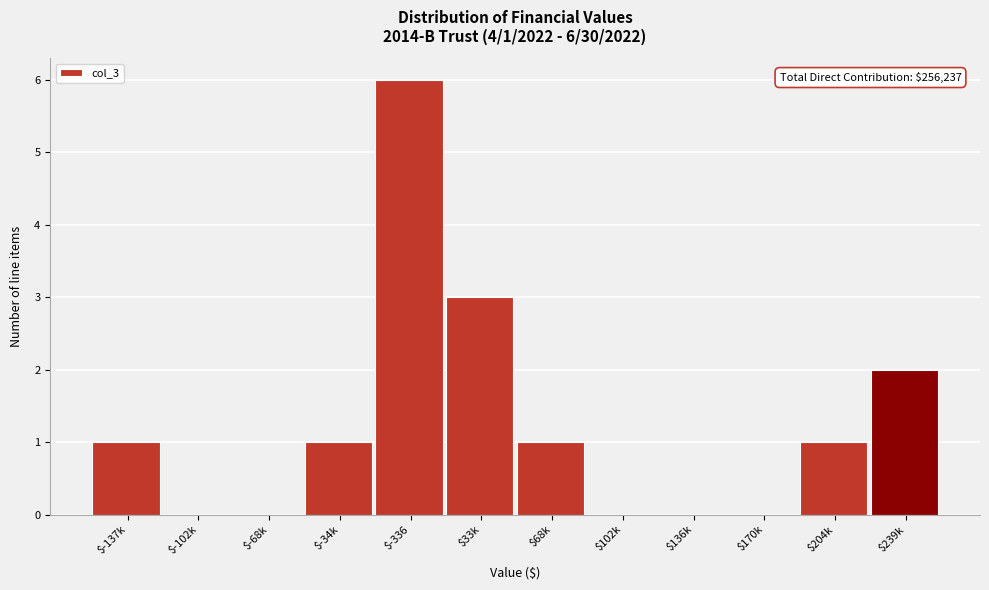

What is the sum of all values?

15